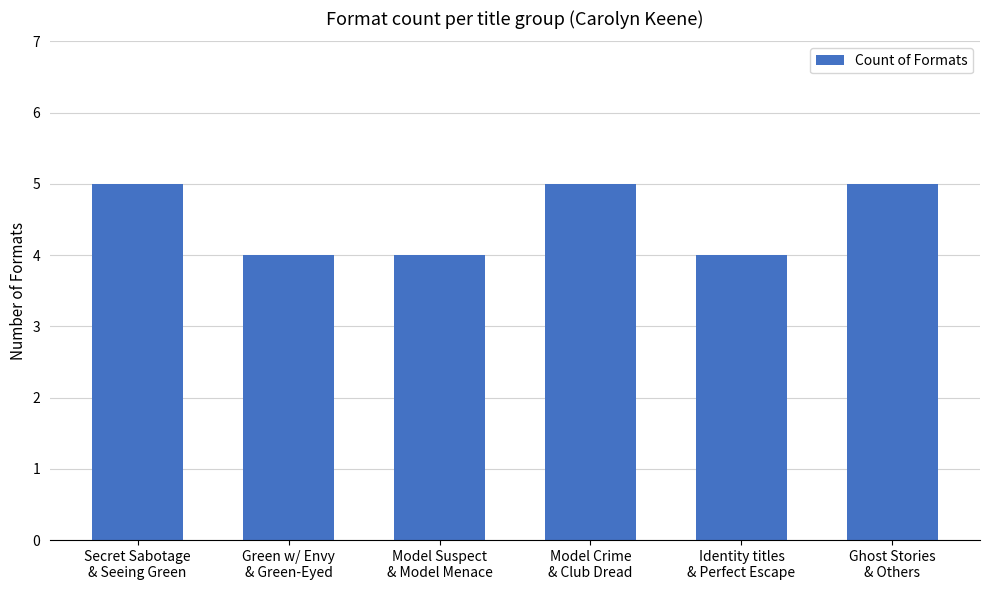

What is the difference between the maximum and second lowest values?

1